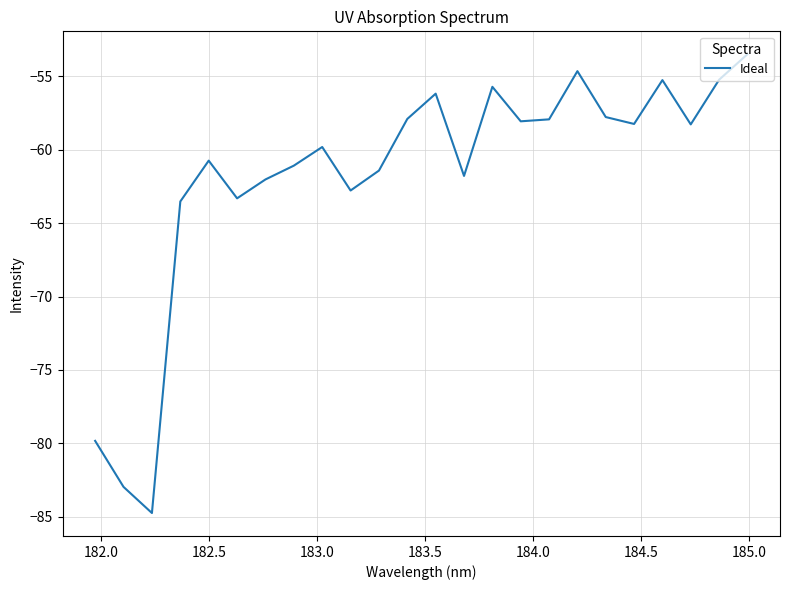

What is the smallest value displayed?

-84.7